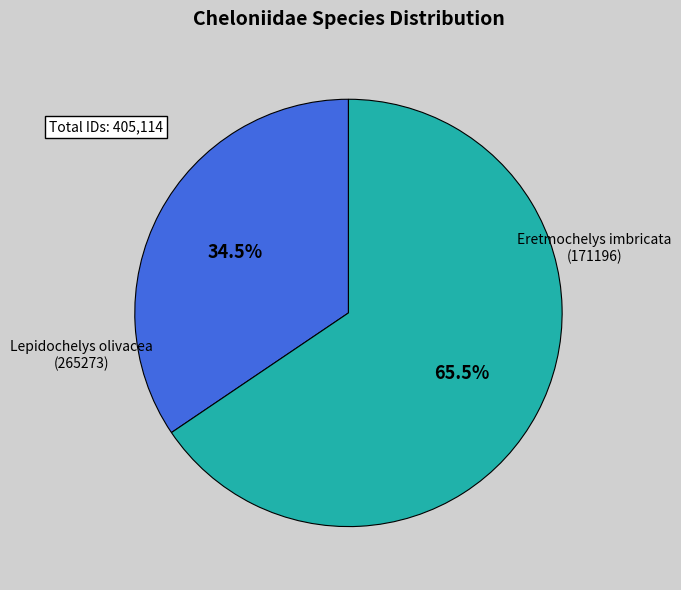

Is there a majority slice in this chart?

Yes